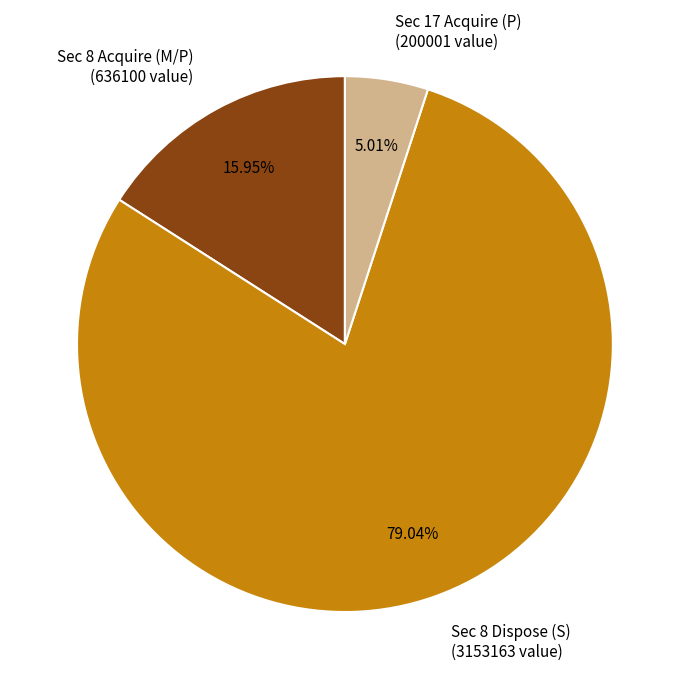

Rank the categories by value from highest to lowest.

Sec 8 Dispose (S) (3153163 value), Sec 8 Acquire (M/P) (636100 value), Sec 17 Acquire (P) (200001 value)